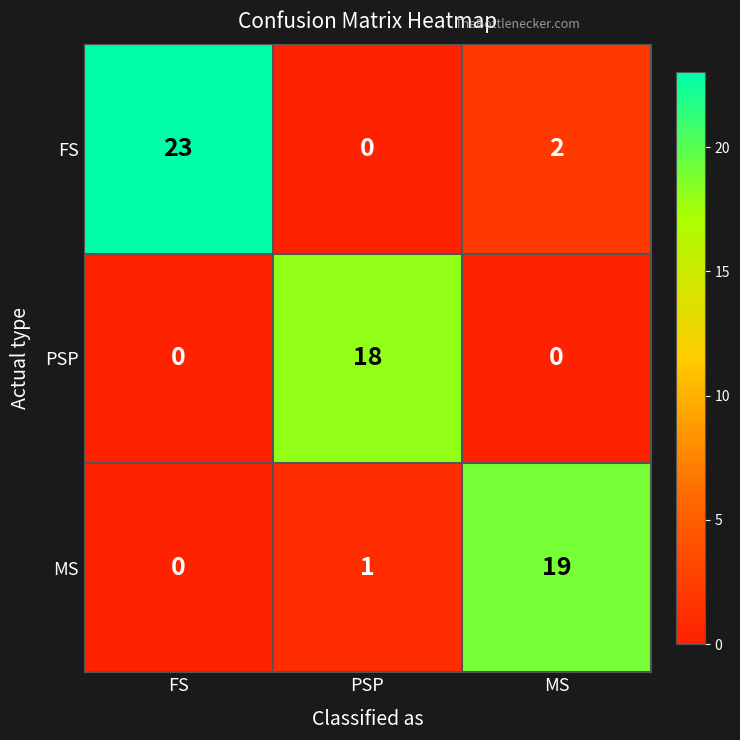

At which category does the chart reach its peak across all series?

FS